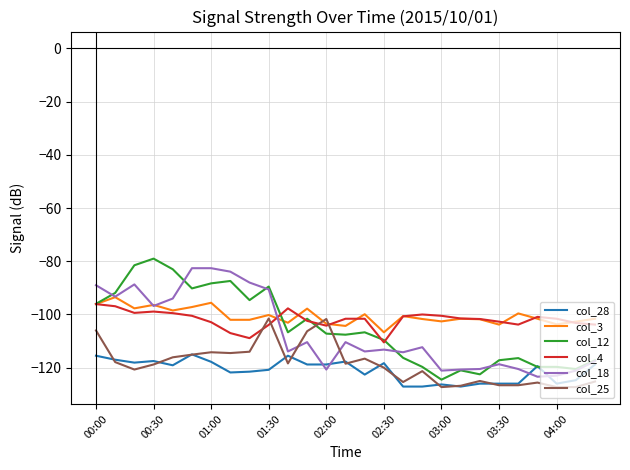

What is the minimum value shown in the chart?

-127.3